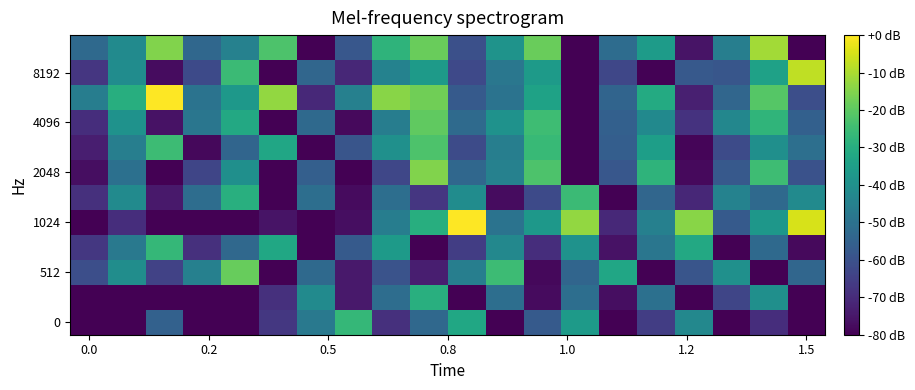

What is the minimum value shown in the chart?

-117.0